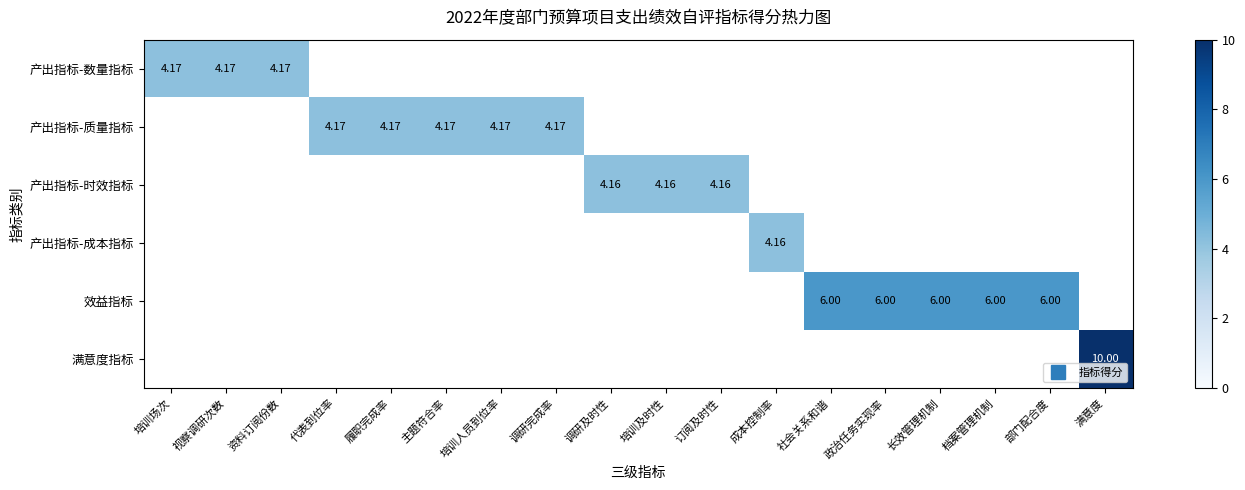

Between 视察调研次数 and 档案管理机制, which series saw the biggest shift?

效益指标